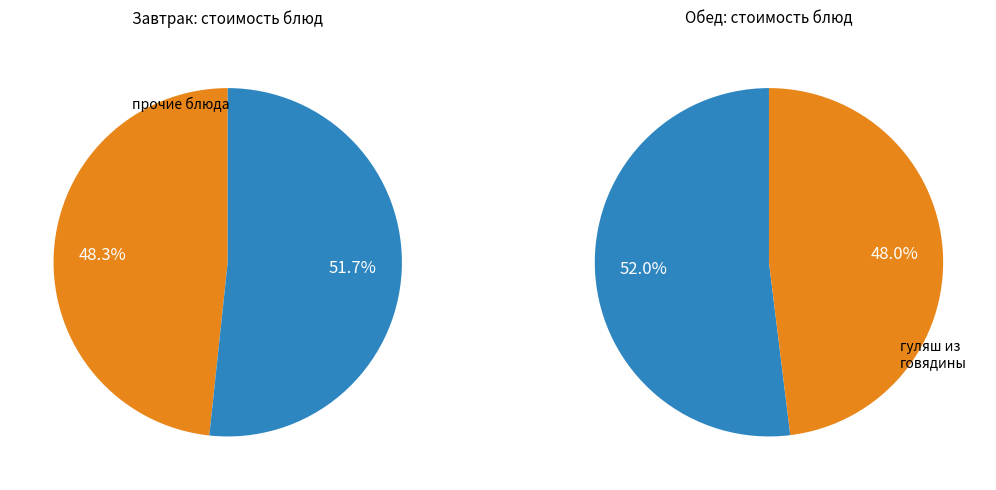

Is свекла отварная the majority of the pie?

No